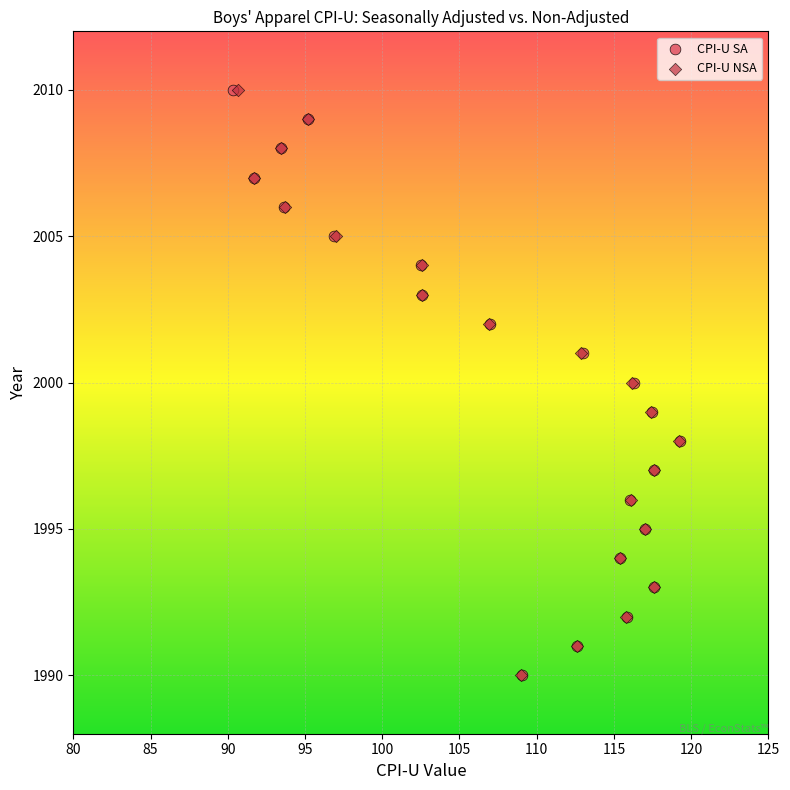

What are all the series names shown in the legend?

CPI-U SA, CPI-U NSA